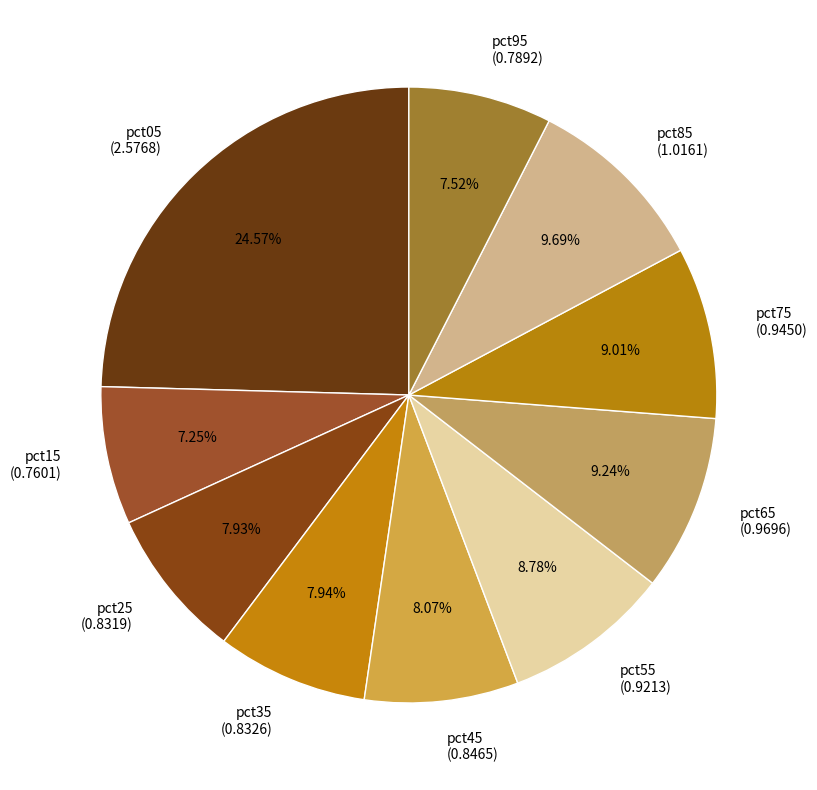

To the nearest percent, what percentage of the pie is pct05?

25%